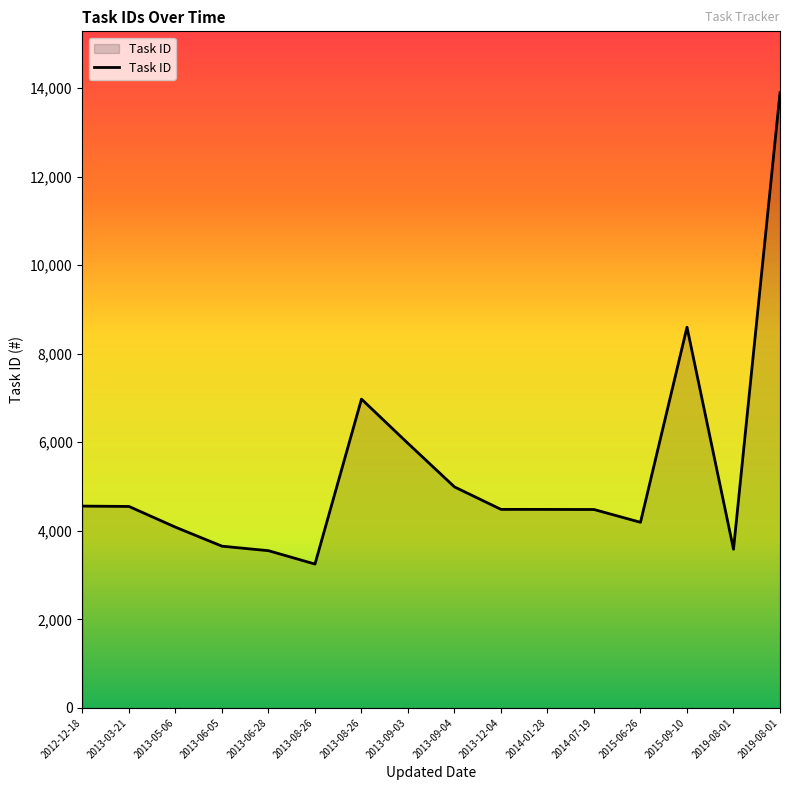

List the labels in order of value, largest first.

2019-08-01, 2015-09-10, 2013-08-26, 2013-09-03, 2013-09-04, 2012-12-18, 2013-03-21, 2013-12-04, 2014-01-28, 2014-07-19, 2015-06-26, 2013-05-06, 2013-06-05, 2019-08-01, 2013-06-28, 2013-08-26